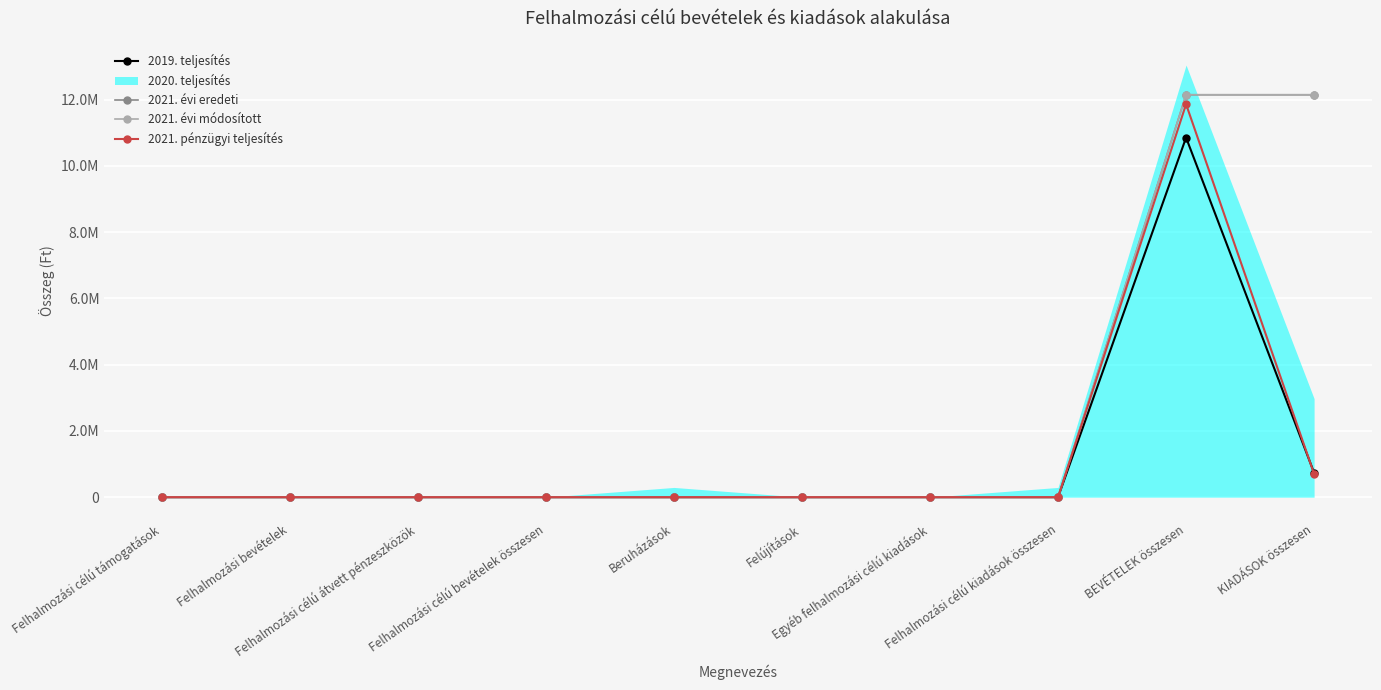

In 2019. teljesítés, how many points are higher than both neighbors (excluding endpoints)?

1